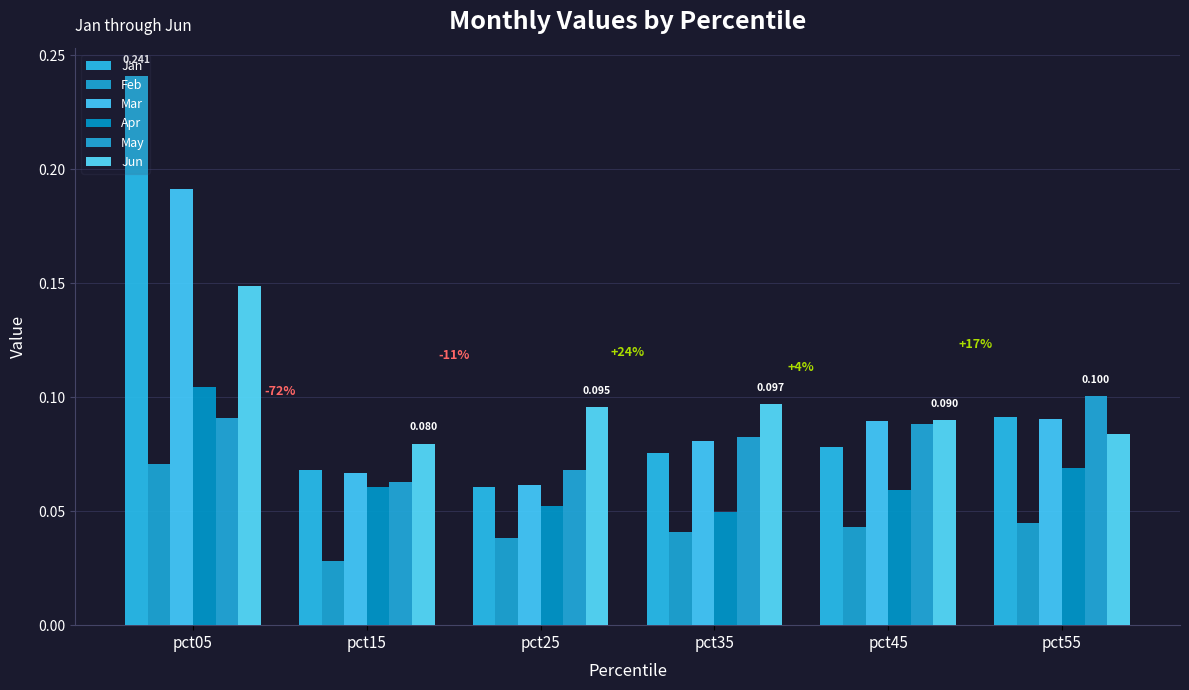

The value of Feb at pct25 is 0.0. True or false?

True